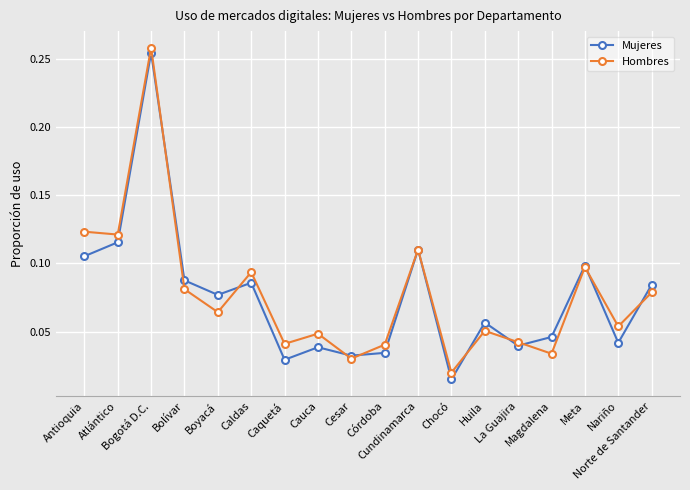

At how many categories does at least one series exceed 0?

18